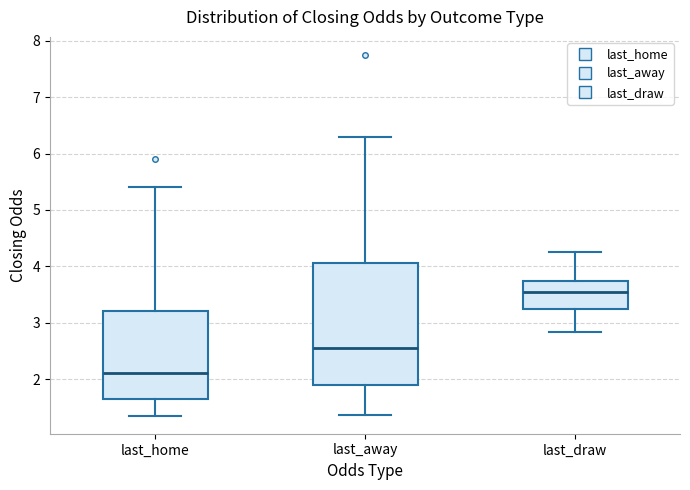

Reading left to right, read every box against the y-axis: the position of its median line, the range the box covers, and the ends of its whiskers. The values are not printed on the chart, so give them approximately, as read against the axis.

last_home: median 2.1, box 1.6 to 3.2, whiskers 1.4 to 5.4
last_away: median 2.6, box 1.9 to 4.1, whiskers 1.4 to 6.3
last_draw: median 3.6, box 3.2 to 3.7, whiskers 2.8 to 4.3